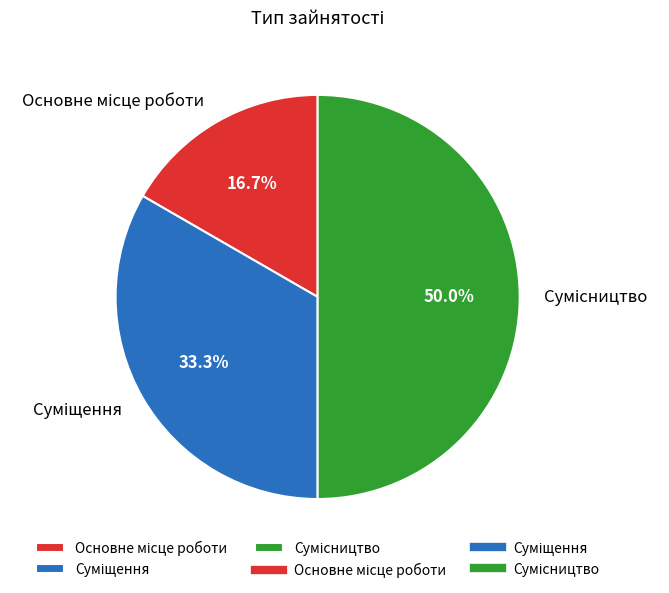

Does any single category account for the majority?

No